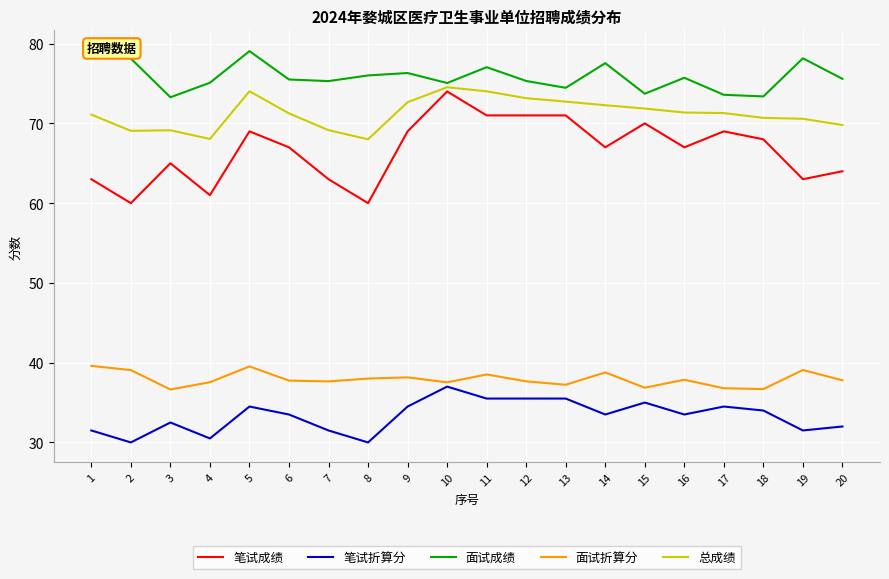

Where does the 笔试成绩 series first go above 67?

5